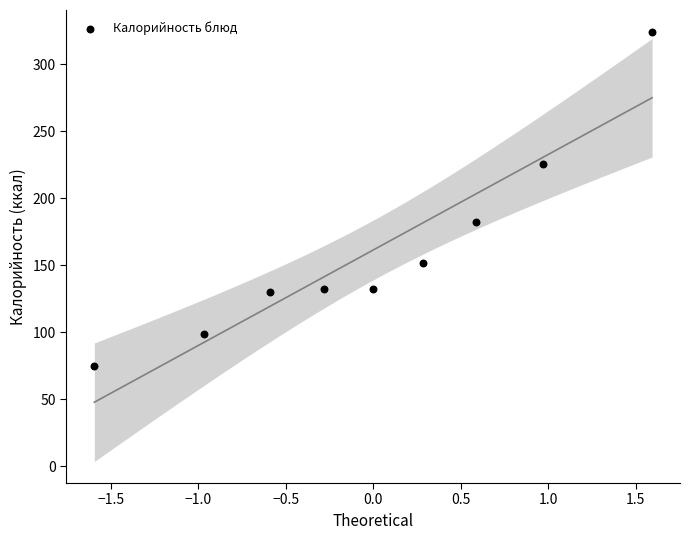

What Y value in the scatter plot is closest to 199?

182.0